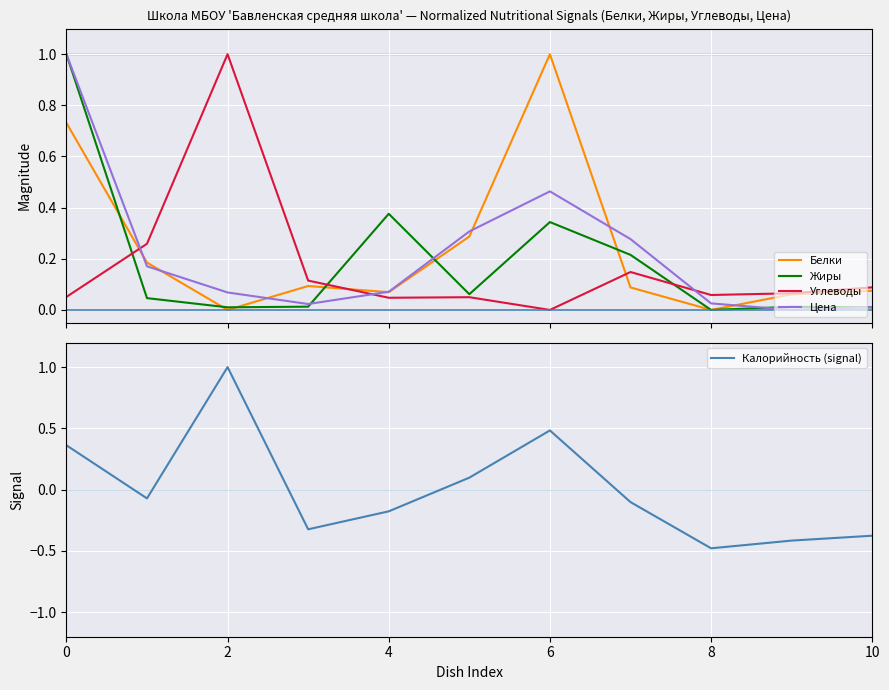

What is the maximum value for Углеводы?

1.0